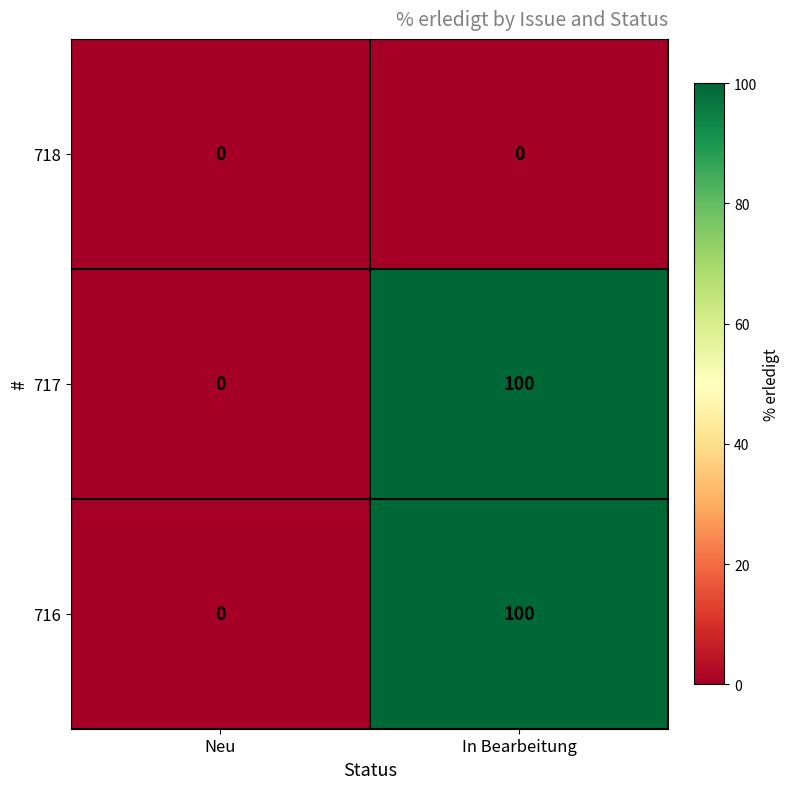

Reading left to right, extract all data points from this chart.

718: 0	0
717: 0	100
716: 0	100